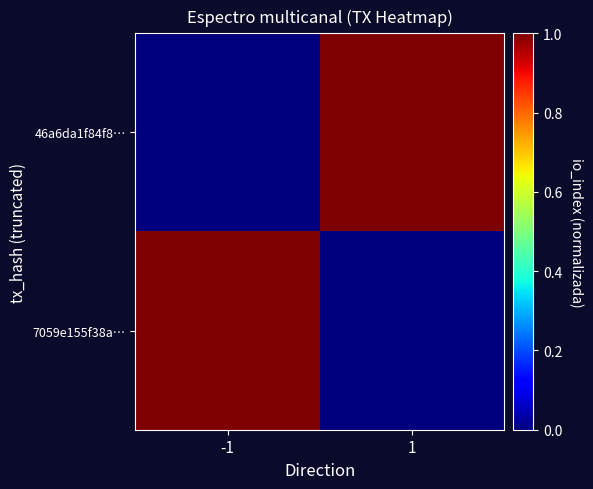

At how many categories does at least one series exceed 0?

2